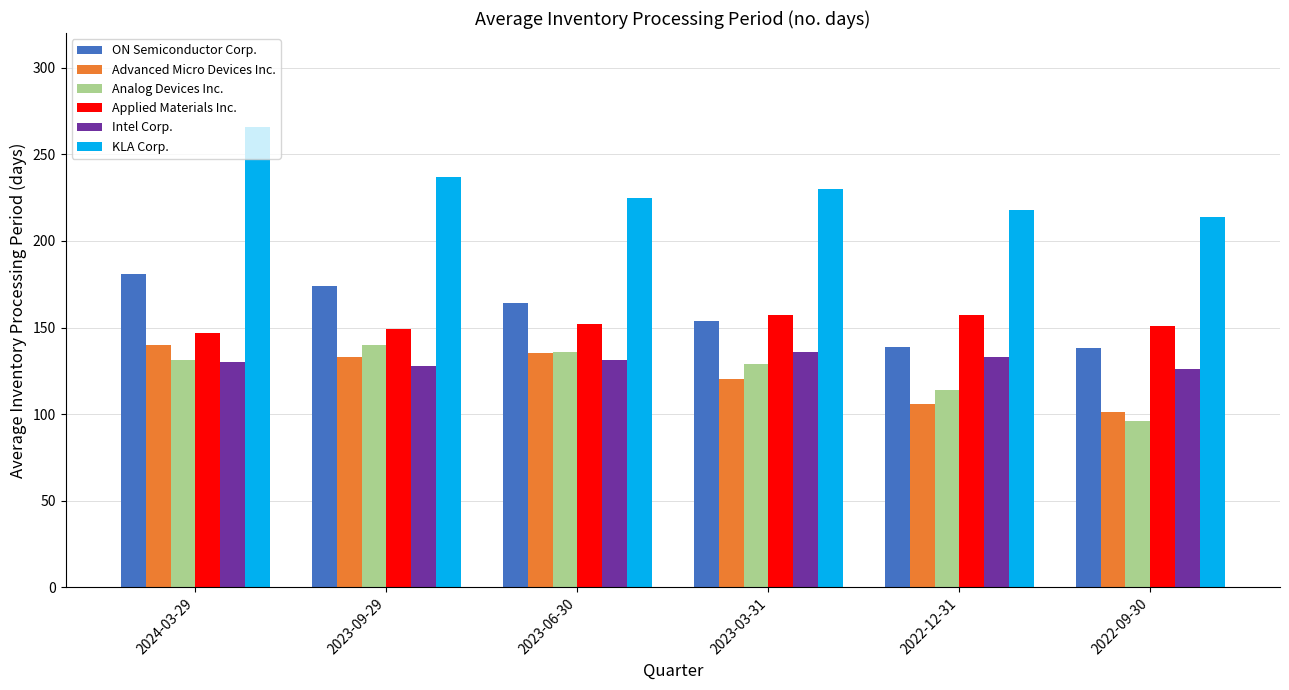

What position from the right is 2024-03-29?

6